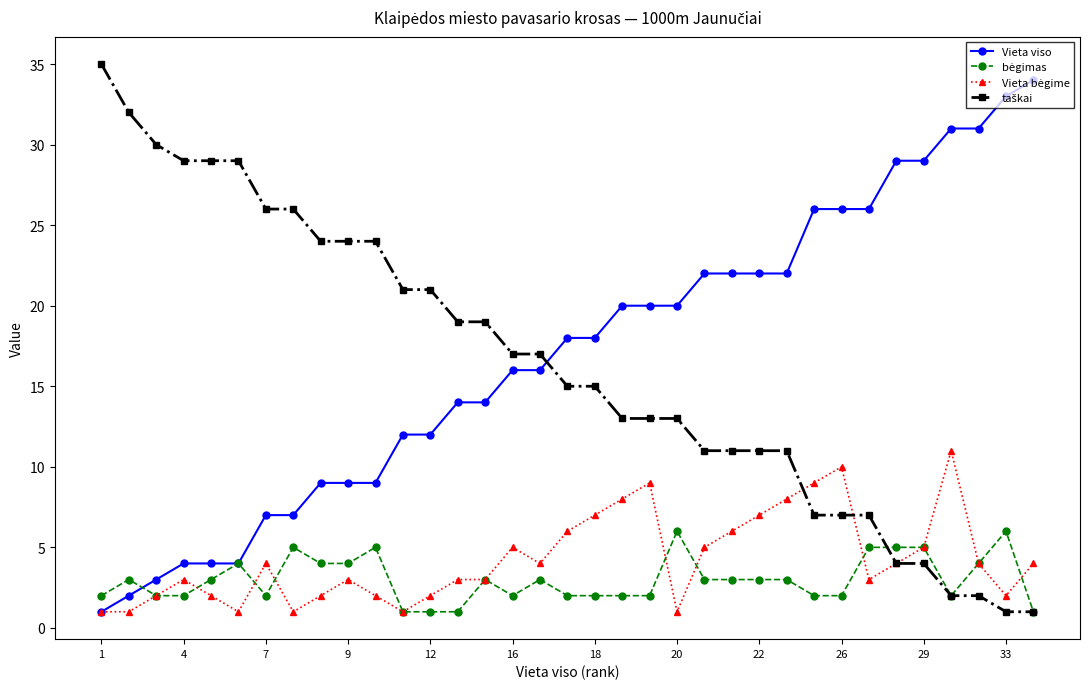

The value of Vieta viso at 20 is 20. True or false?

True